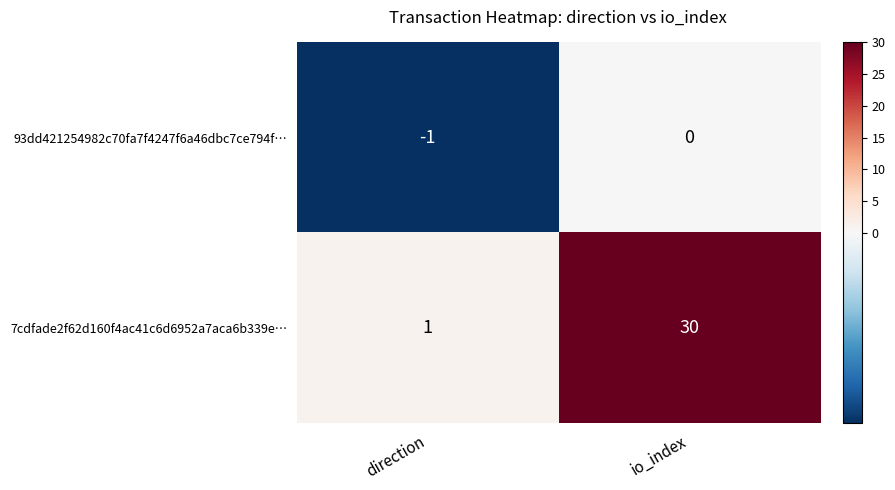

True or false: 7cdfade2f62d160f4ac41c6d6952a7aca6b339e… has a value of 10 at io_index.

False